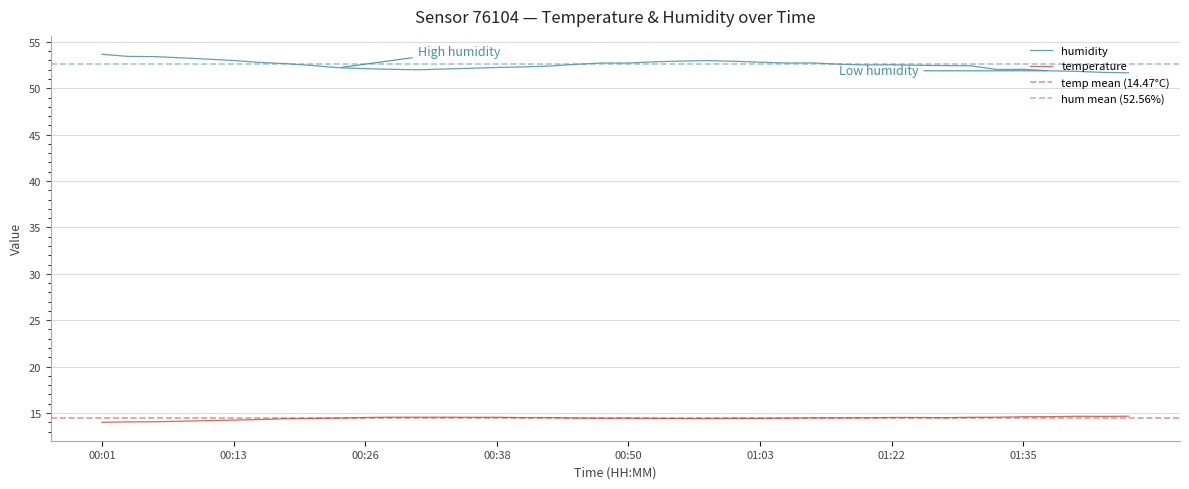

True or false: humidity has a value of 51.8 at 01:40.

True